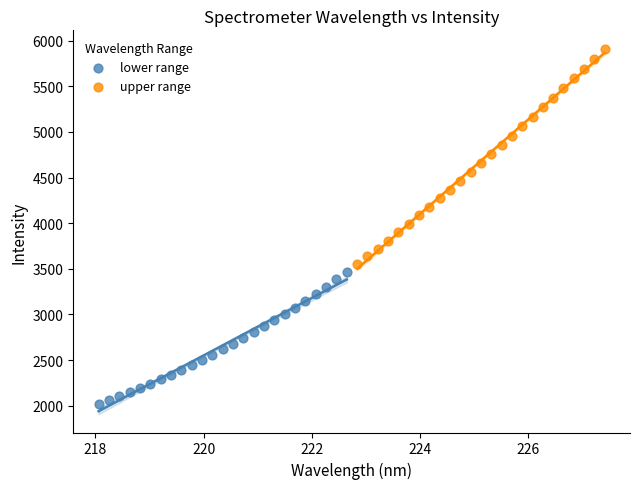

What are all the series names shown in the legend?

lower range, upper range